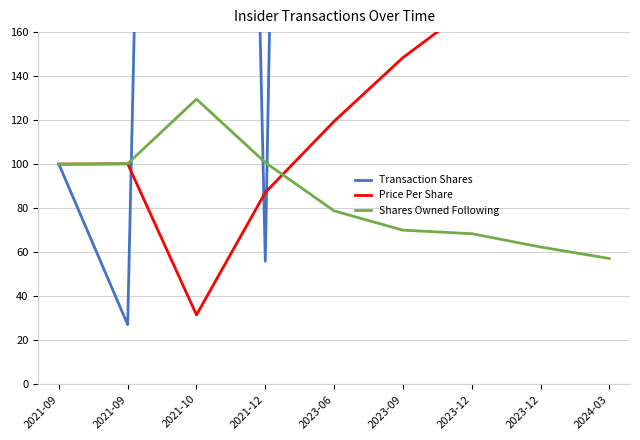

What is the spread (max minus min) of values at 2023-09?

914.6